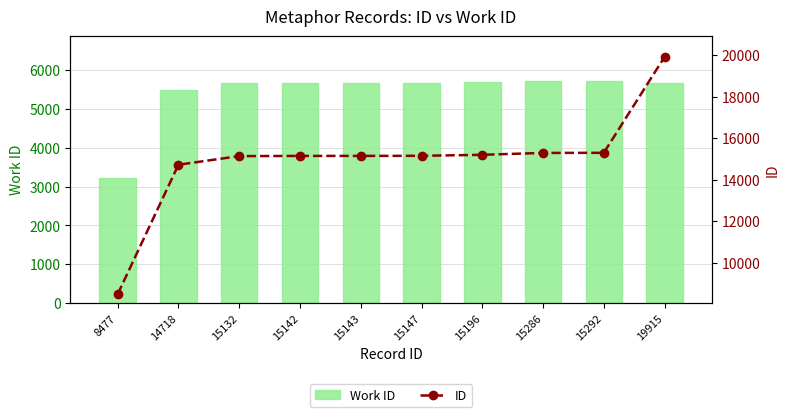

At which label does ID reach its minimum?

8477